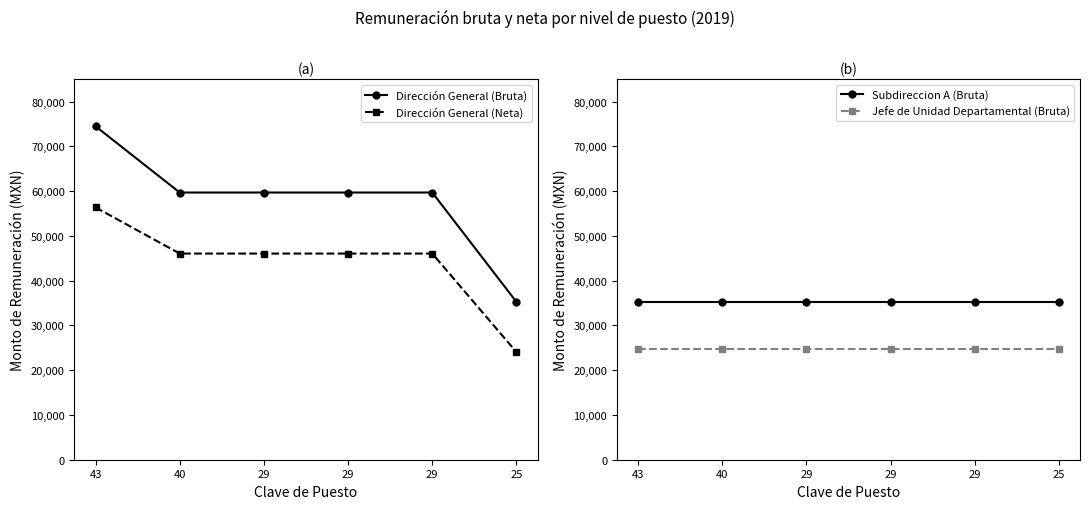

Which category has the lowest value across all series?

25